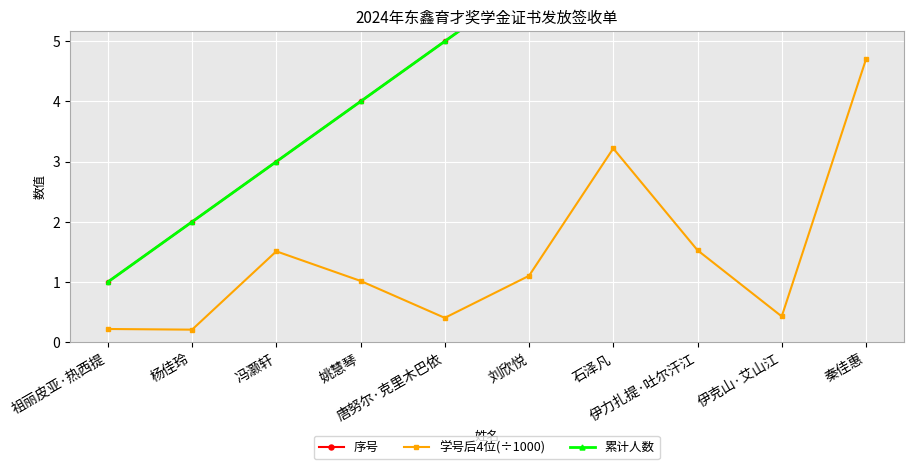

What is the difference between the maximum and minimum values in the 学号后4位(÷1000) series?

4.5